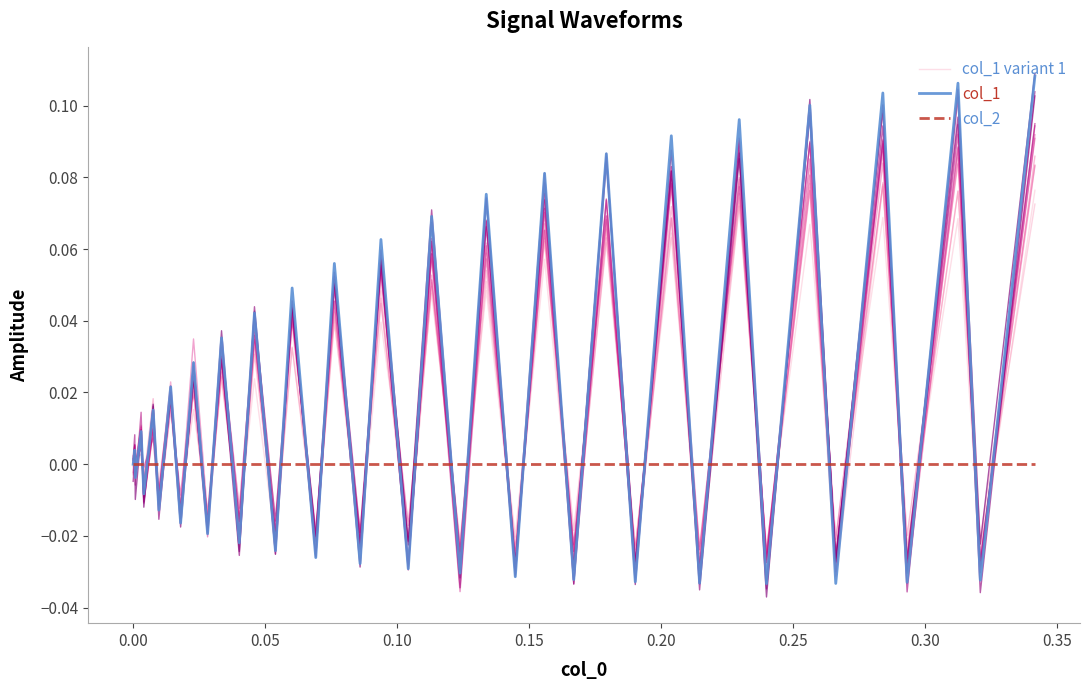

Reading right to left, transcribe all the data shown in this chart.

col_1 variant 1: 0.1	-0.0	0.1	-0.0	0.1	-0.0	0.1	-0.0	0.1	-0.0	0.1	-0.0	0.1	-0.0	0.1	-0.0	0.0	-0.0	0.0	-0.0	0.0	-0.0	0.0	-0.0	0.0	-0.0	0.0	-0.0	0.0	-0.0	0.0	-0.0	0.0	-0.0	0.0	-0.0	0.0	-0.0	0.0	0.0
col_1: 0.1	-0.0	0.1	-0.0	0.1	-0.0	0.1	-0.0	0.1	-0.0	0.1	-0.0	0.1	-0.0	0.1	-0.0	0.1	-0.0	0.1	-0.0	0.1	-0.0	0.1	-0.0	0.0	-0.0	0.0	-0.0	0.0	-0.0	0.0	-0.0	0.0	-0.0	0.0	-0.0	0.0	-0.0	0.0	0.0
col_2: 0.0	0.0	0.0	0.0	0.0	0.0	0.0	0.0	0.0	0.0	0.0	0.0	0.0	0.0	0.0	0.0	0.0	0.0	0.0	0.0	0.0	0.0	0.0	0.0	0.0	0.0	0.0	0.0	0.0	0.0	0.0	0.0	0.0	0.0	0.0	0.0	0.0	0.0	0.0	0.0